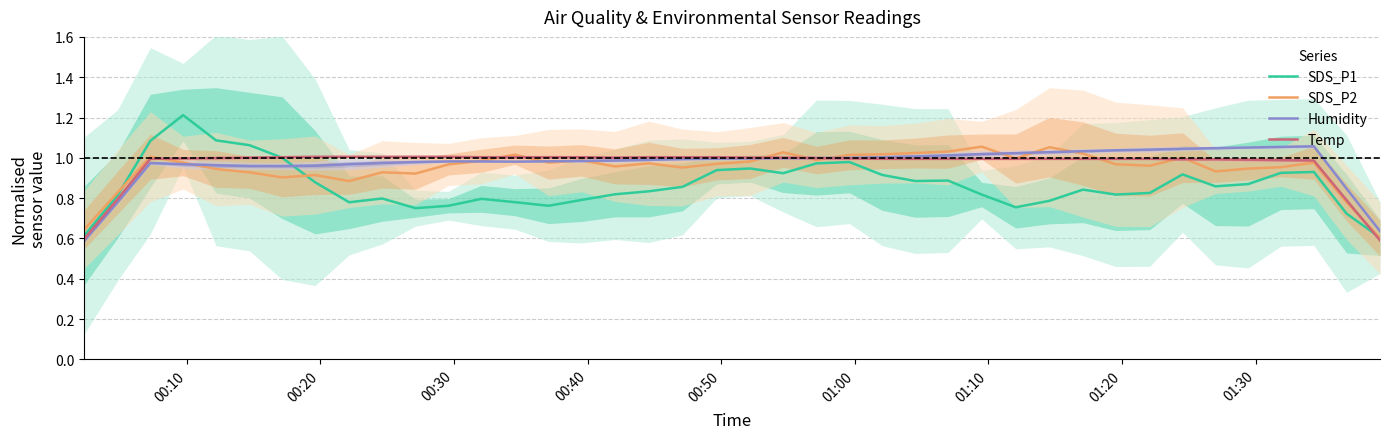

What is the value of the SDS_P2 point at the 29th from the left?

1.0